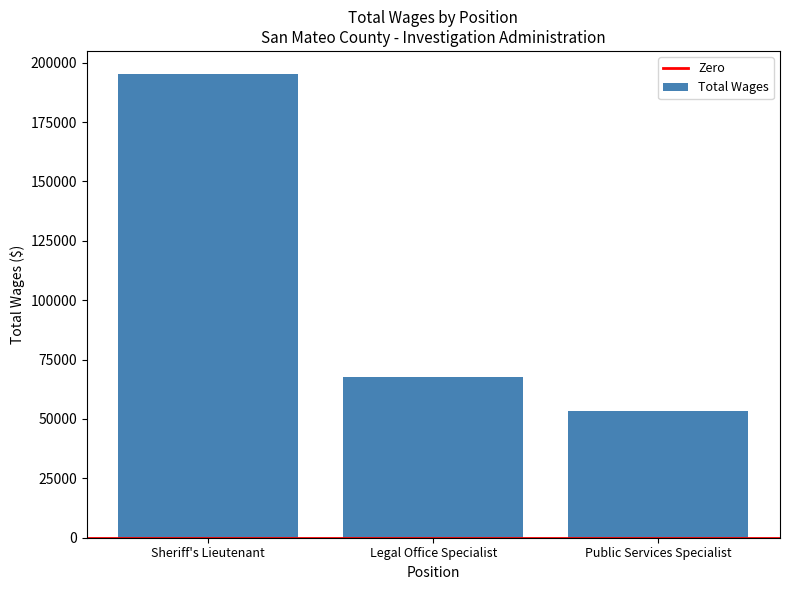

How many values are between 53412 and 195178?

3